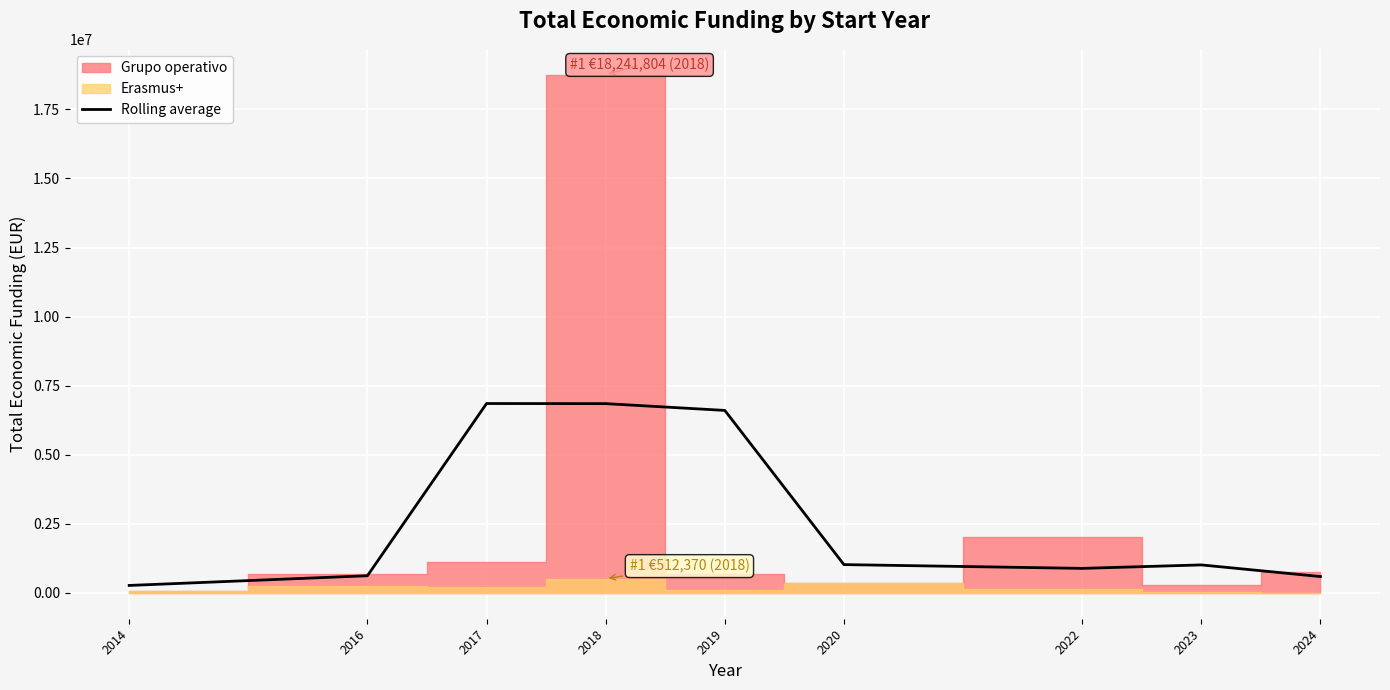

Reading right to left, extract all data points from this chart.

589087.7	1010438.3	884915.7	1021591.7	6602919.0	6848854.3	6852208.7	618554.0	267164.7